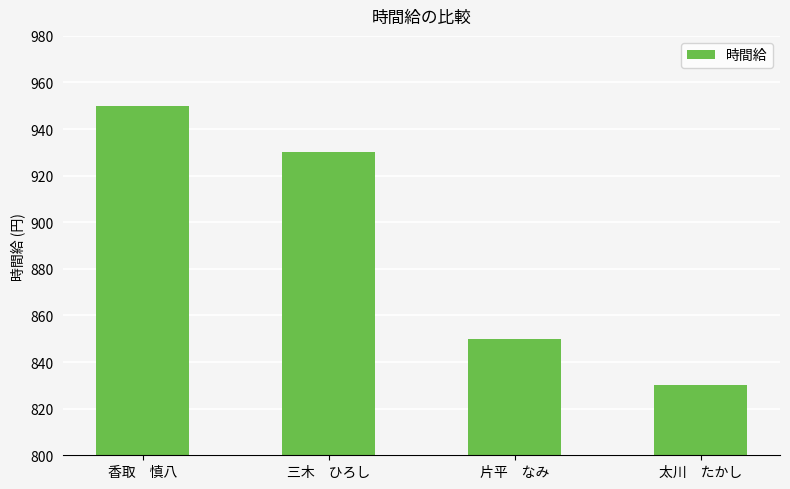

List the labels in order of value, largest first.

香取　慎八, 三木　ひろし, 片平　なみ, 太川　たかし